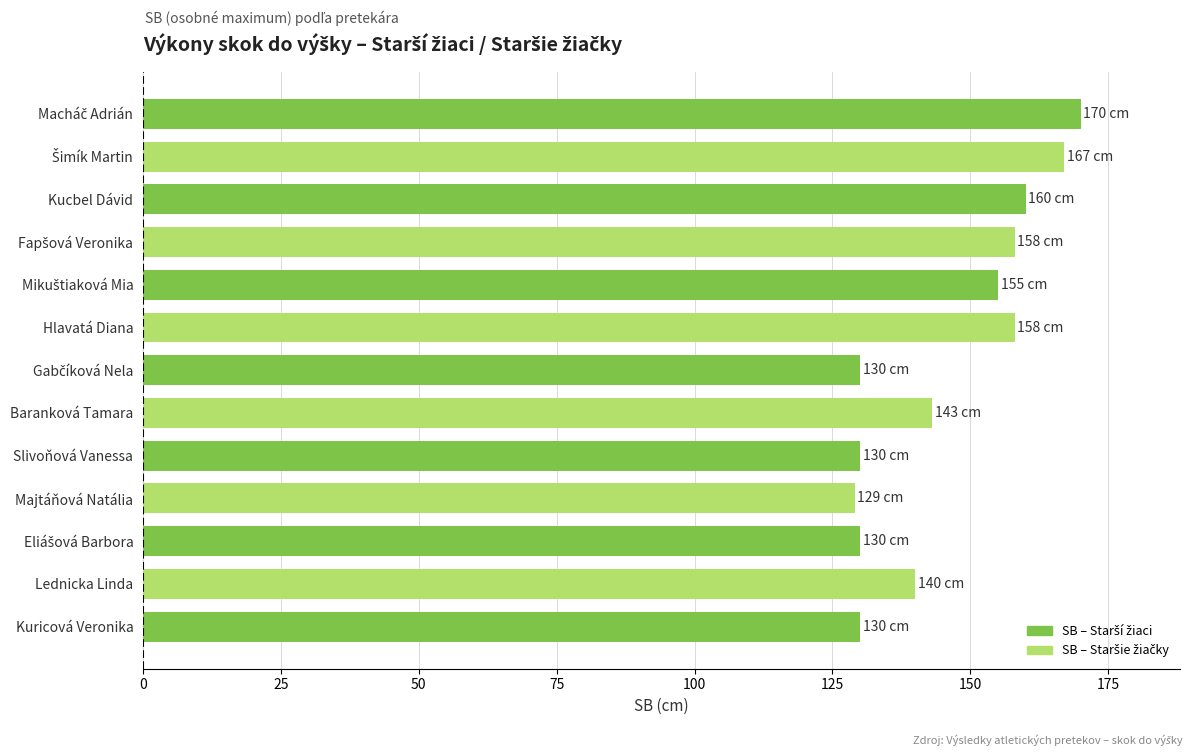

Is it true that the value at Hlavatá Diana is 223?

False